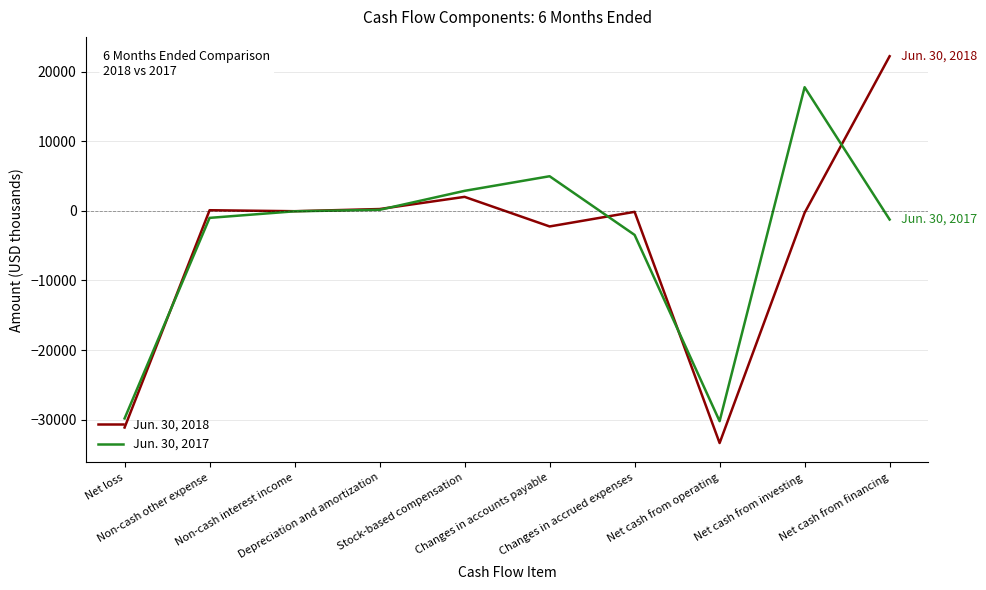

Does the chart have visible grid lines?

Yes